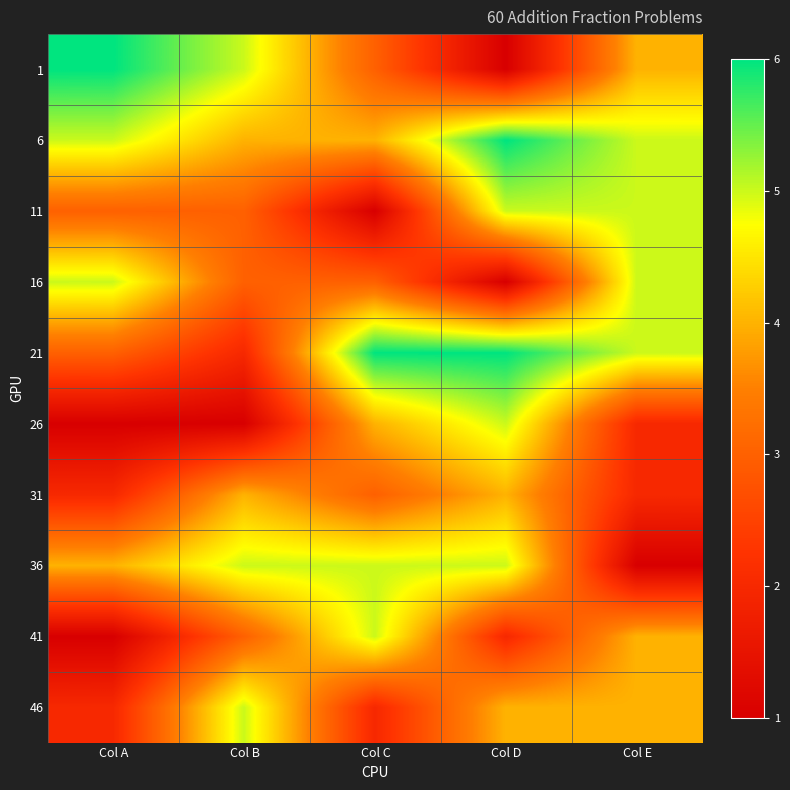

Reading left to right, extract all data points from this chart.

1: Col A=6	Col B=5	Col C=3	Col D=1	Col E=4
6: Col A=5	Col B=4	Col C=4	Col D=6	Col E=5
11: Col A=3	Col B=3	Col C=1	Col D=5	Col E=5
16: Col A=5	Col B=3	Col C=3	Col D=1	Col E=5
21: Col A=3	Col B=2	Col C=6	Col D=6	Col E=5
26: Col A=1	Col B=1	Col C=4	Col D=5	Col E=2
31: Col A=2	Col B=4	Col C=3	Col D=4	Col E=2
36: Col A=4	Col B=5	Col C=5	Col D=5	Col E=1
41: Col A=1	Col B=3	Col C=5	Col D=2	Col E=4
46: Col A=2	Col B=5	Col C=2	Col D=4	Col E=4